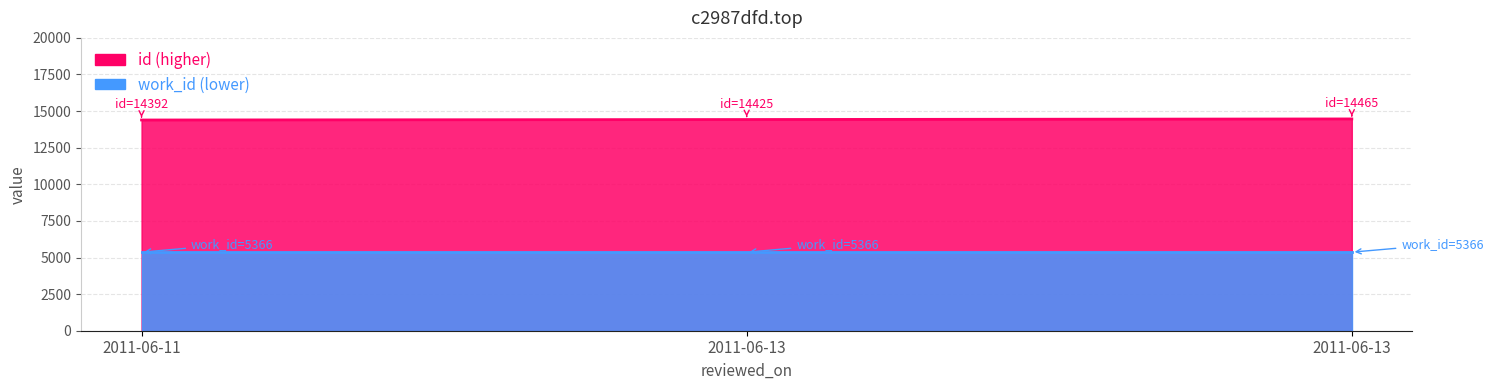

True or false: the data shows 7703 at 2011-06-11.

False